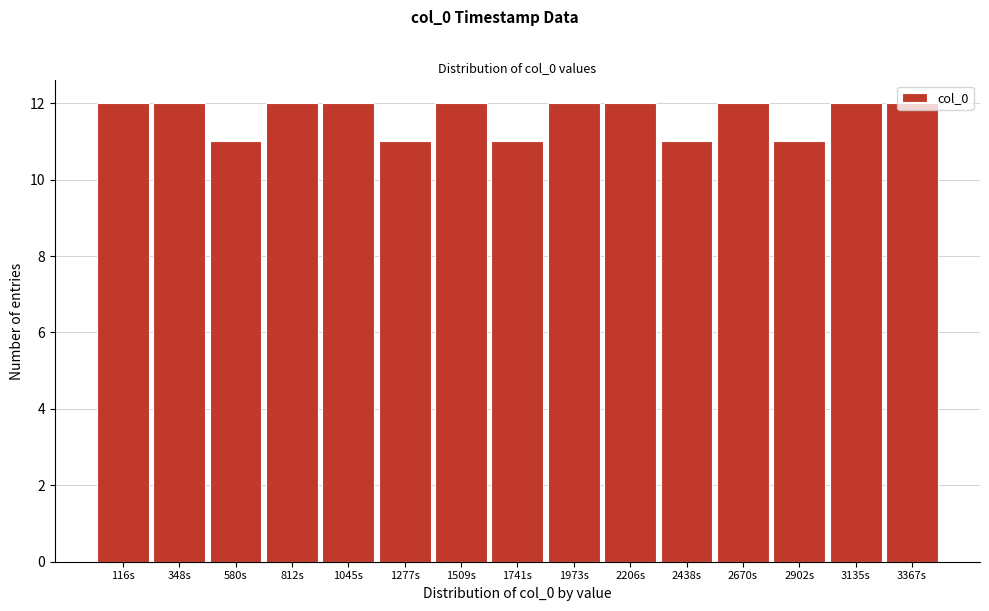

Reading left to right, list every bar in this chart as the range it spans on the x-axis followed by its height. Neither the bar edges nor the heights are printed on the chart, so give them approximately, as read against the axes.

0 to 250: 12
250 to 450: 12
450 to 700: 11
700 to 950: 12
950 to 1150: 12
1150 to 1400: 11
1400 to 1650: 12
1650 to 1850: 11
1850 to 2100: 12
2100 to 2300: 12
2300 to 2550: 11
2550 to 2800: 12
2800 to 3000: 11
3000 to 3250: 12
3250 to 3500: 12